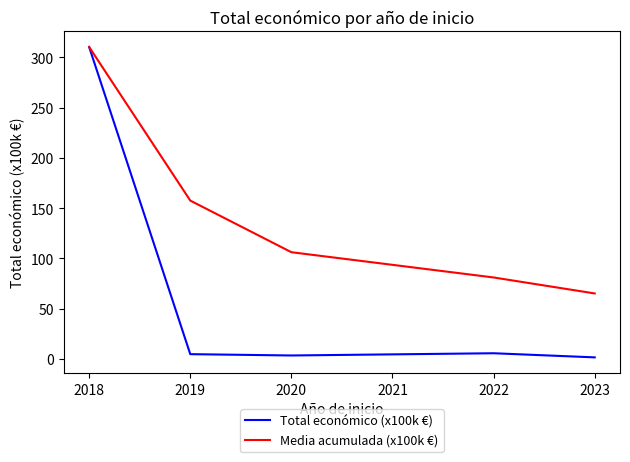

List the series in order of their overall mean, lowest first.

Total económico (x100k €), Media acumulada (x100k €)